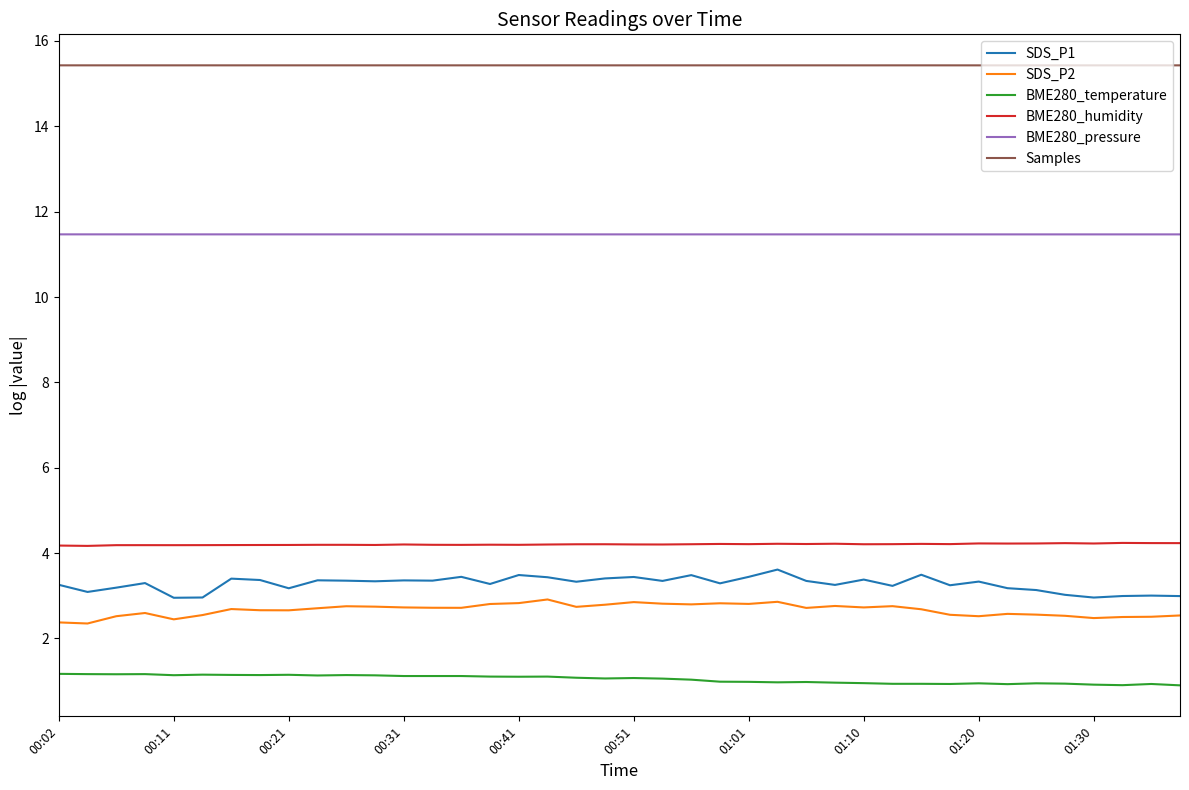

How many lines are shown in the chart?

6